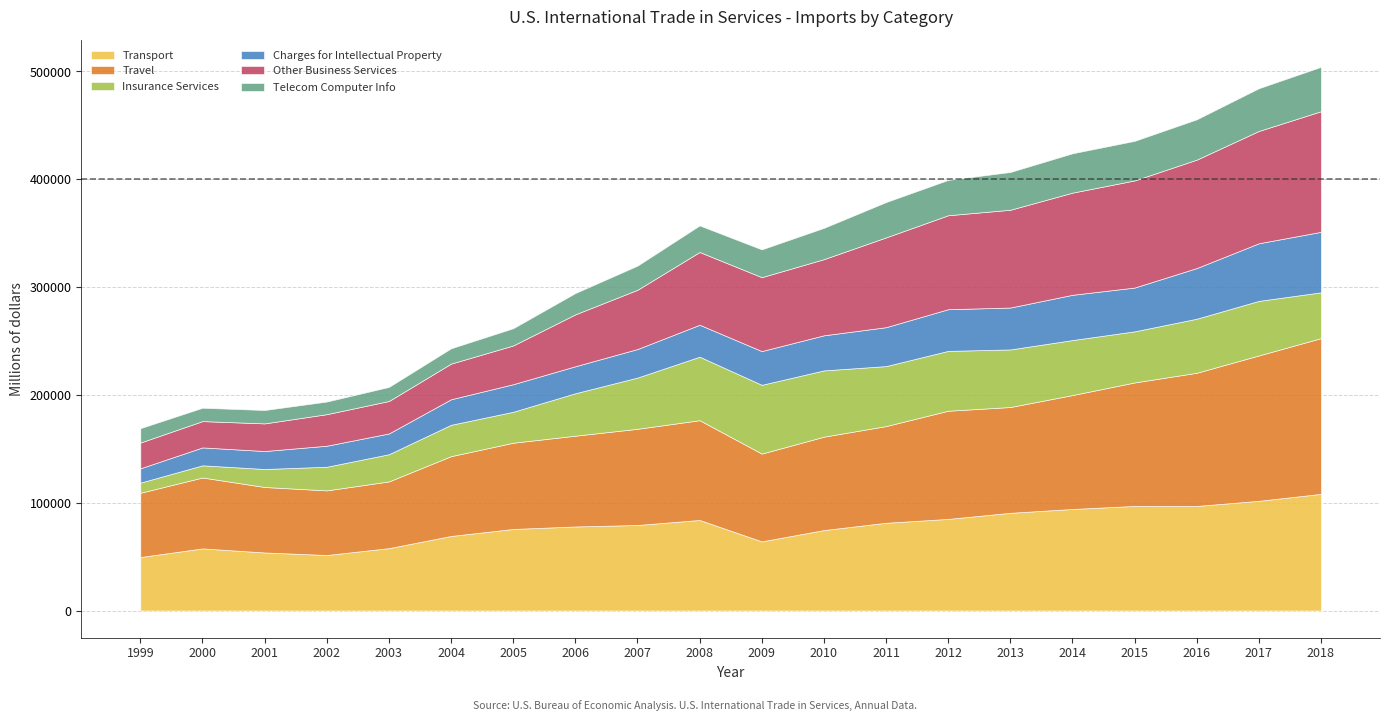

Between 2008 and 2009, which series saw the biggest shift?

Transport